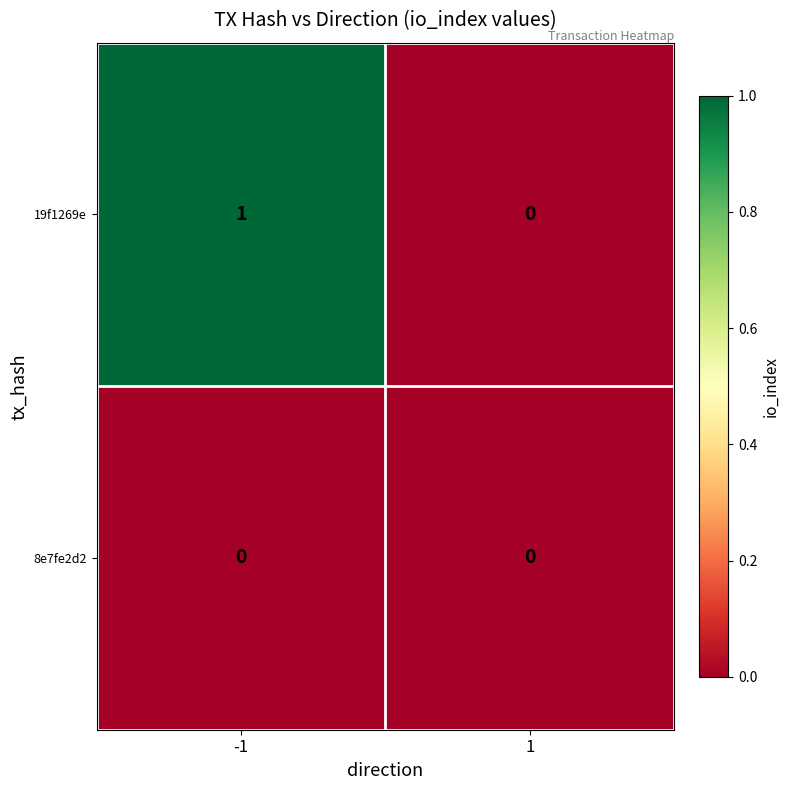

Between -1 and 1, which series saw the biggest shift?

19f1269e